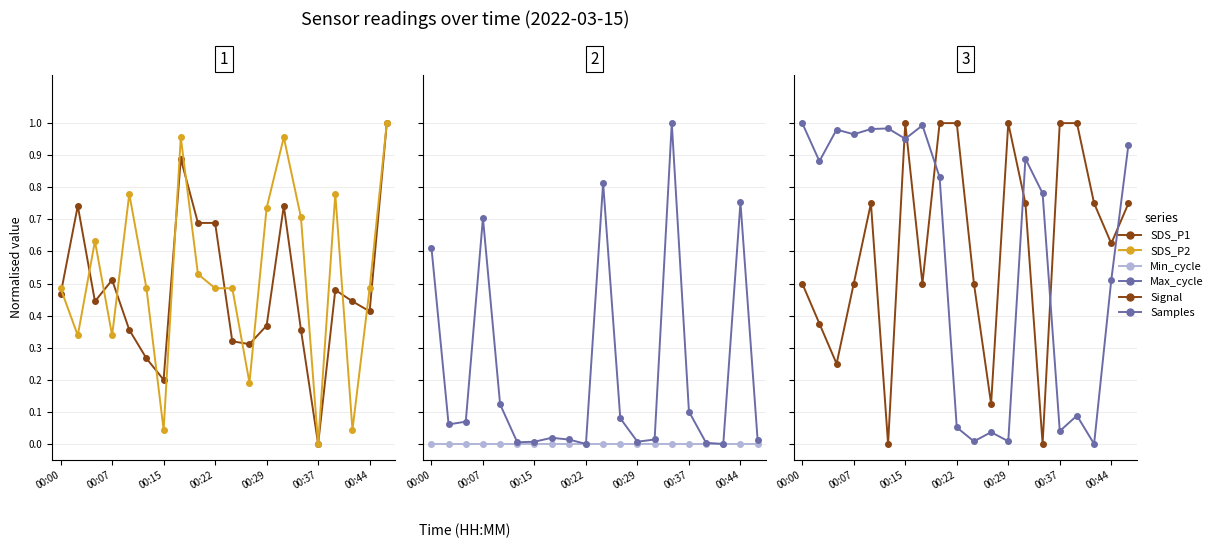

Between 8 and 14, which series saw the biggest shift?

Signal